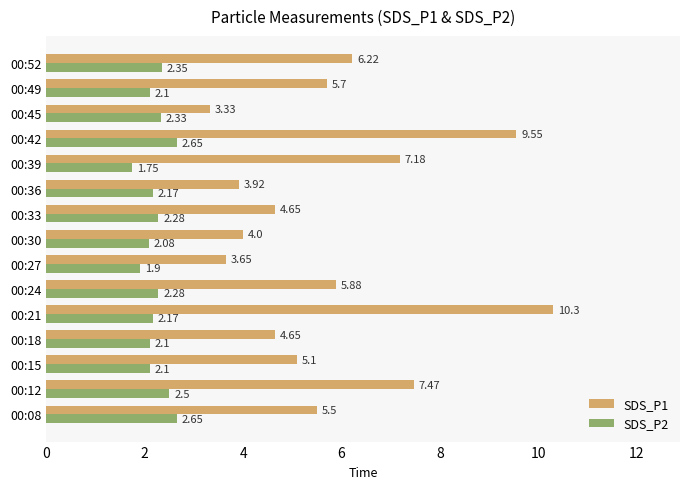

Between 00:36 and 00:49, which series saw the biggest shift?

SDS_P1